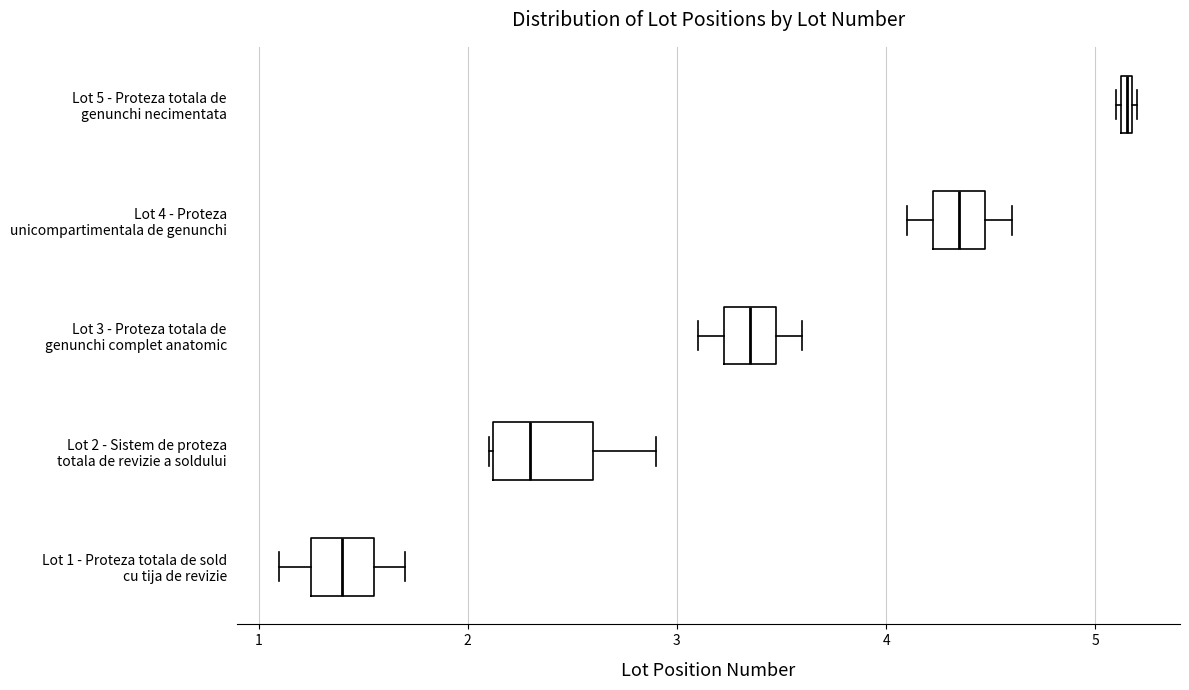

Which box is the widest, from its left edge to its right edge?

Lot 2 - Sistem de proteza totala de revizie a soldului